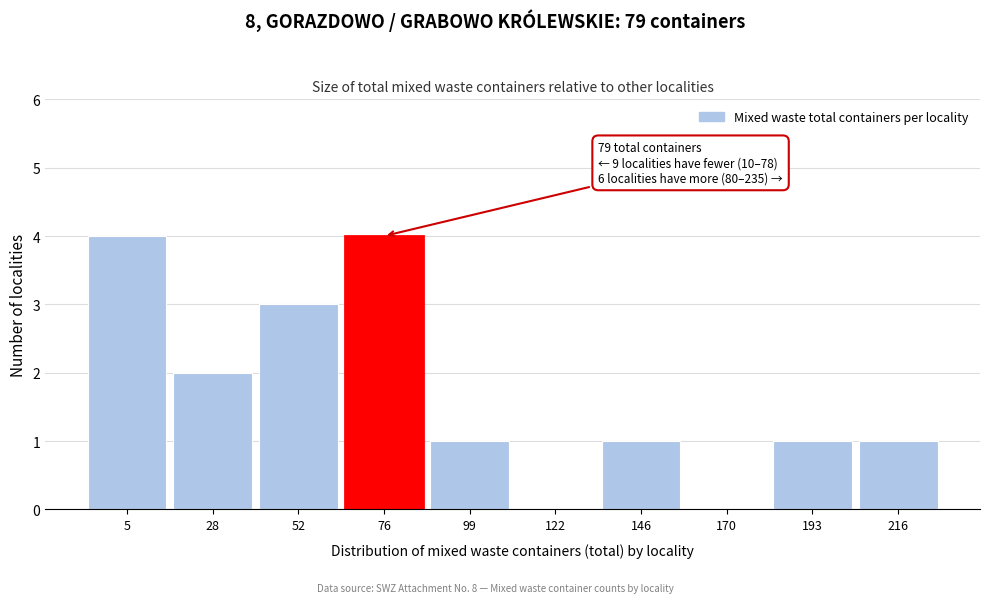

Reading left to right, transcribe all the data shown in this chart.

5=4	28=2	52=3	76=4	99=1	122=0	146=1	170=0	193=1	216=1